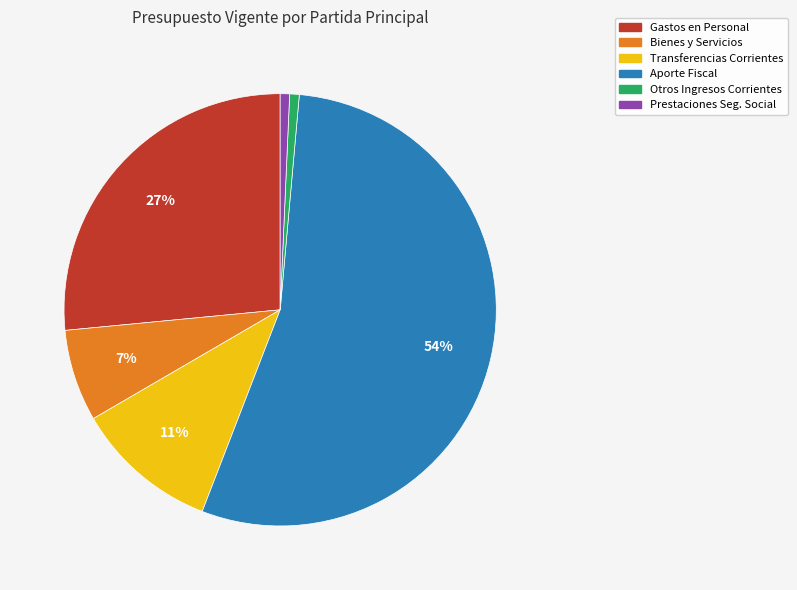

To the nearest percent, what is the average slice percentage?

17%